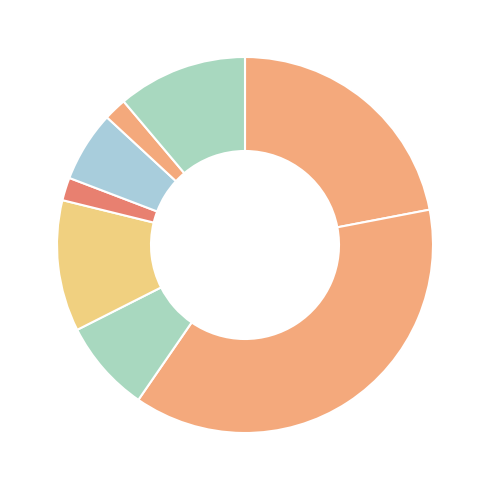

Count the number of slices in the pie.

8